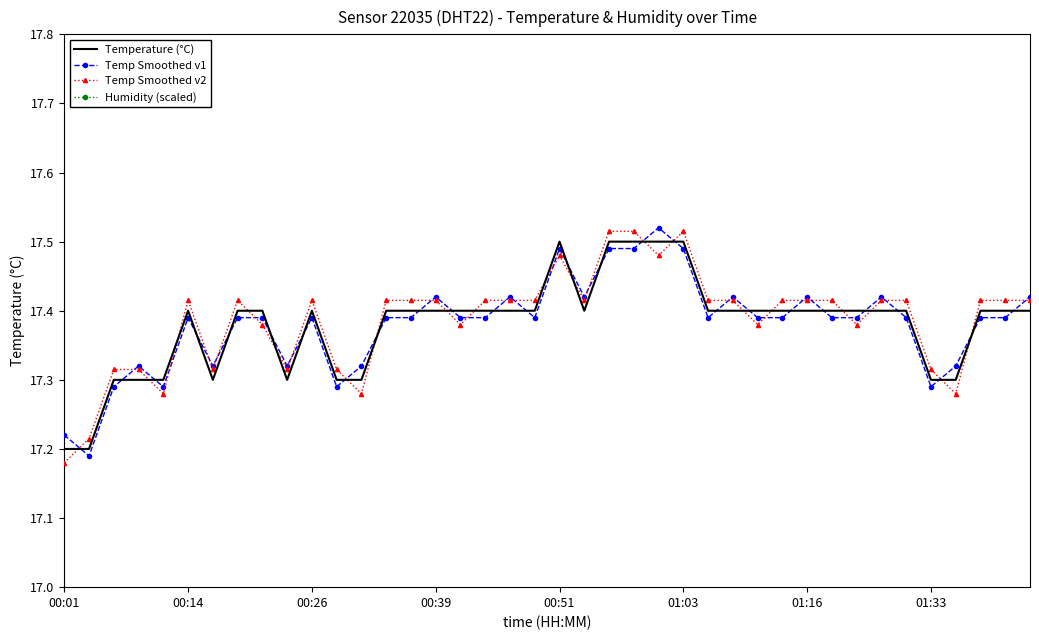

How many times do Temp Smoothed v2 and Temperature (°C) cross each other?

19